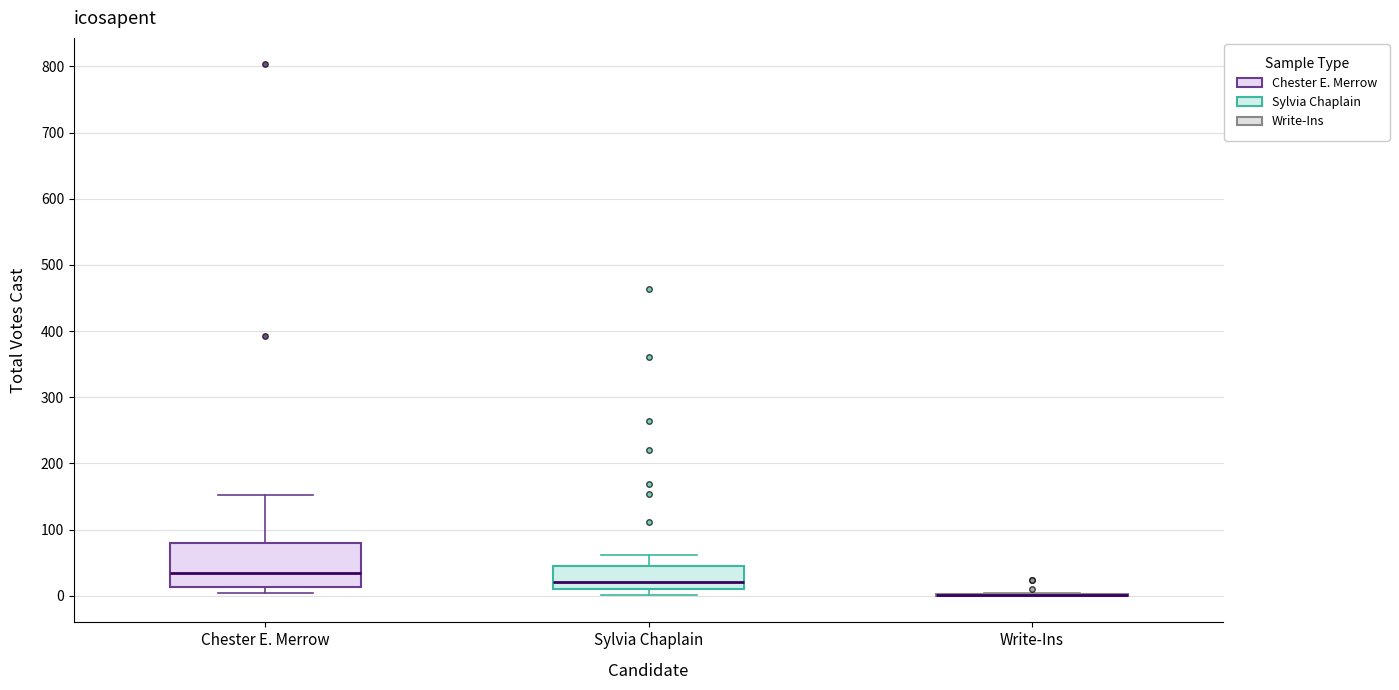

Where does the upper whisker of the box for Sylvia Chaplain end on the y-axis? The values are not printed on the chart, so give them approximately, as read against the axis.

60